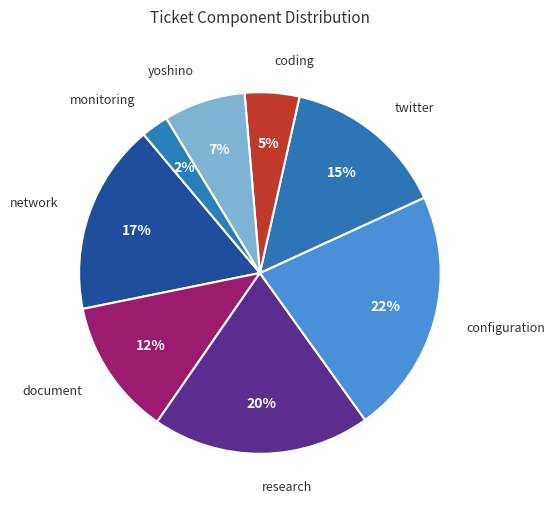

Count the number of slices in the pie.

8